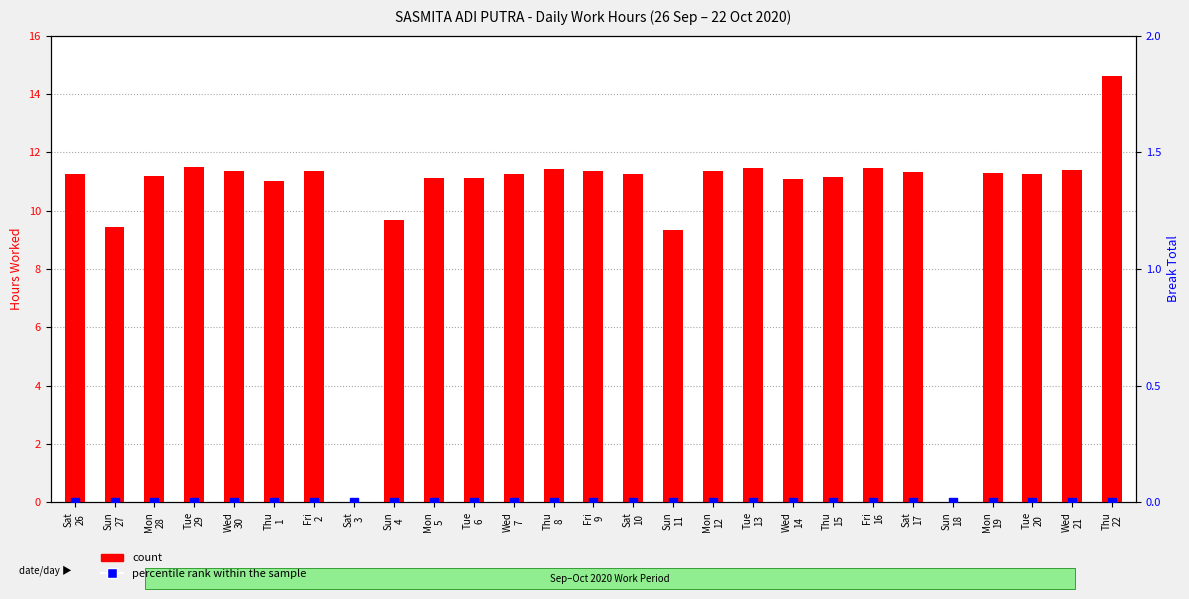

What are all the series names shown in the legend?

count, percentile rank within the sample